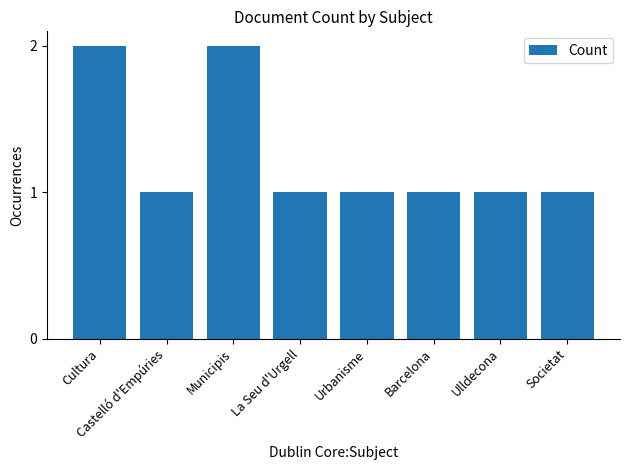

How many values are between 1 and 2?

8